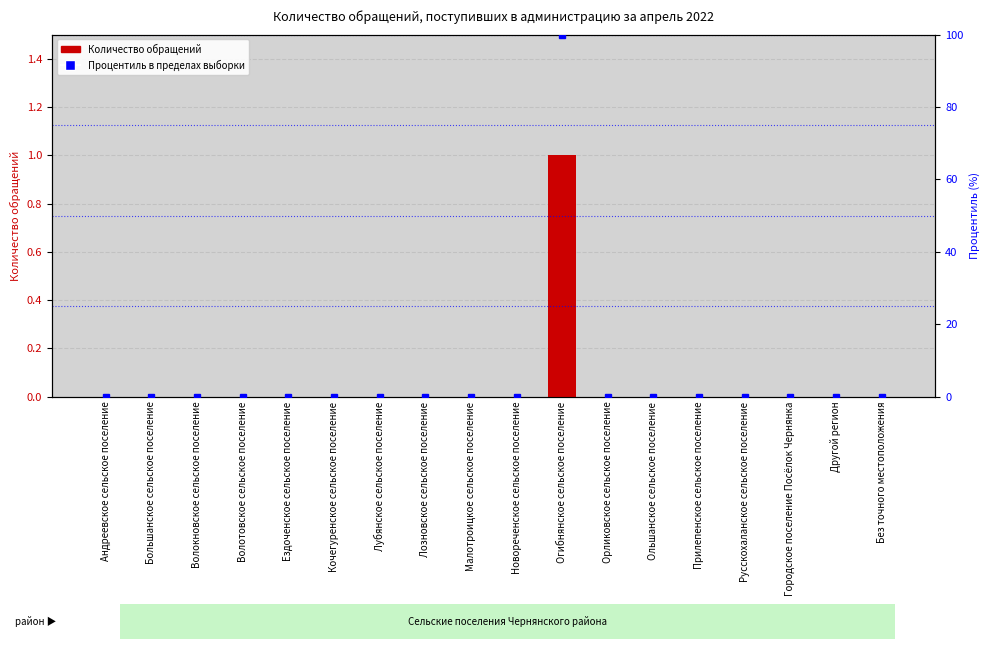

Rank the series by their average value, from highest to lowest.

Процентиль, Количество обращений